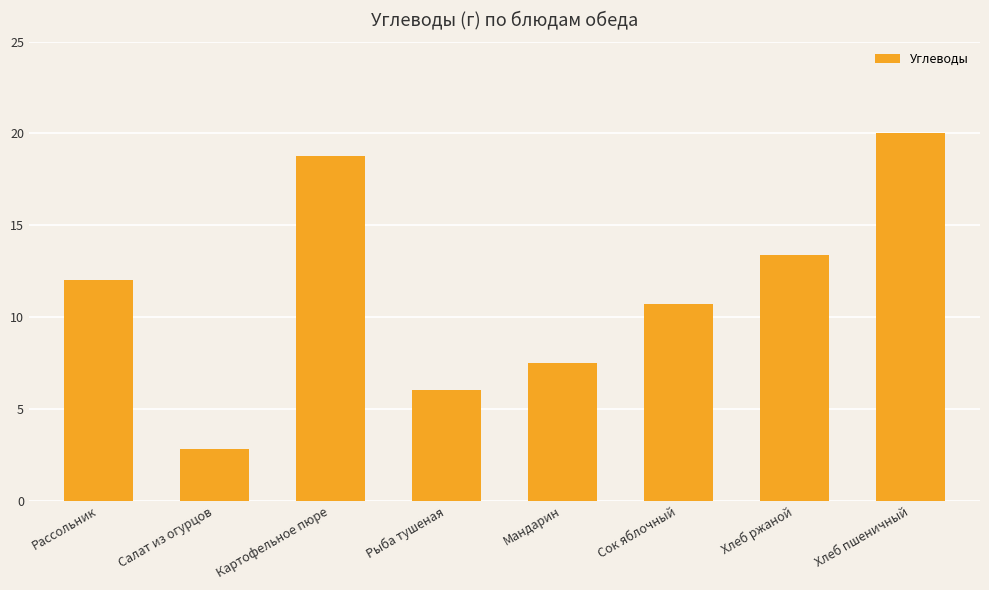

What is the change in value from Мандарин to Хлеб пшеничный?

+12.5